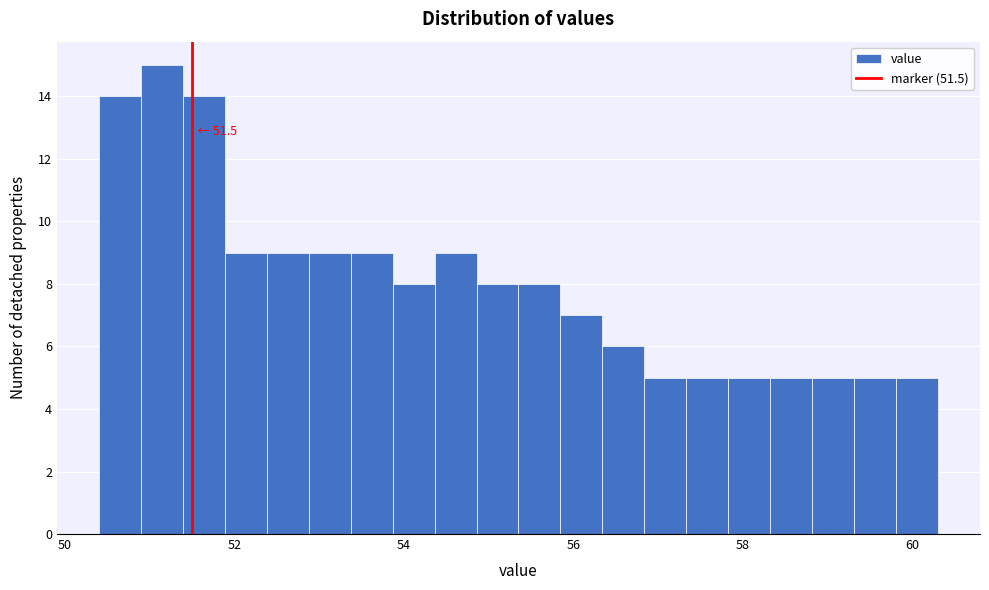

Read against the x-axis, roughly where is the centre of the tallest bar?

51.2